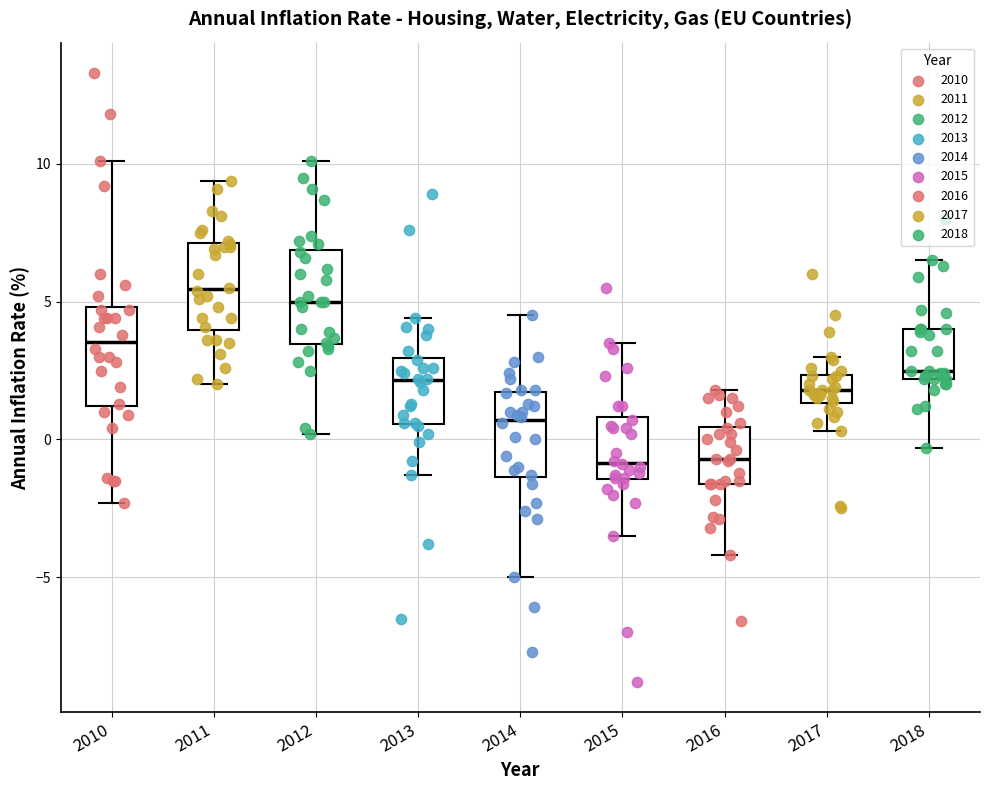

Reading left to right, transcribe this box plot: for each box, give where its median line is, the range the box spans, and where its two whiskers end, as read against the y-axis. The values are not printed on the chart, so give them approximately, as read against the axis.

2010: median 3.5, box 1.0 to 5.0, whiskers -2.5 to 10.0
2011: median 5.5, box 4.0 to 7.0, whiskers 2.0 to 9.5
2012: median 5.0, box 3.5 to 7.0, whiskers 0.0 to 10.0
2013: median 2.0, box 0.5 to 3.0, whiskers -1.5 to 4.5
2014: median 0.5, box -1.5 to 1.5, whiskers -5.0 to 4.5
2015: median -1.0, box -1.5 to 1.0, whiskers -3.5 to 3.5
2016: median -0.5, box -1.5 to 0.5, whiskers -4.0 to 2.0
2017: median 2.0, box 1.5 to 2.5, whiskers 0.5 to 3.0
2018: median 2.5, box 2.0 to 4.0, whiskers -0.5 to 6.5